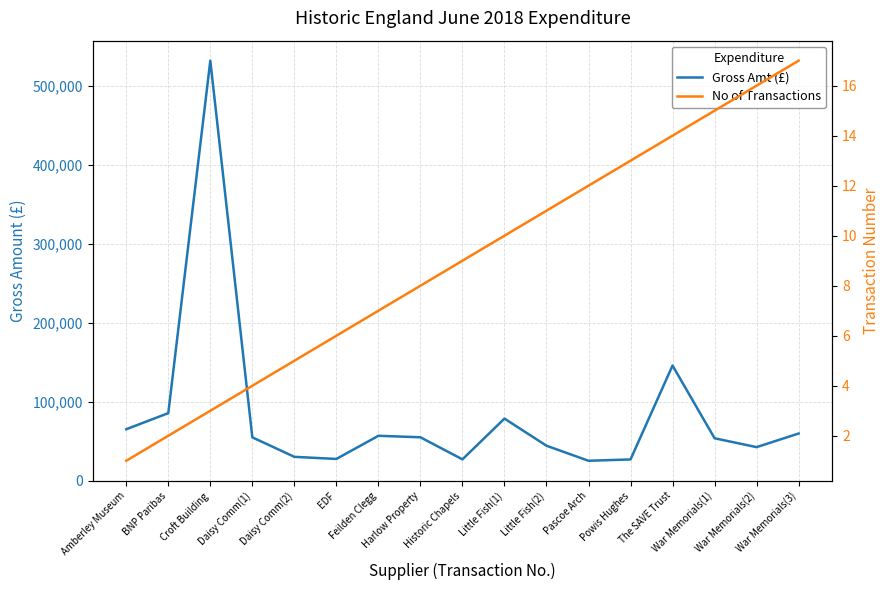

Read the No of Transactions value at Historic Chapels.

9.0